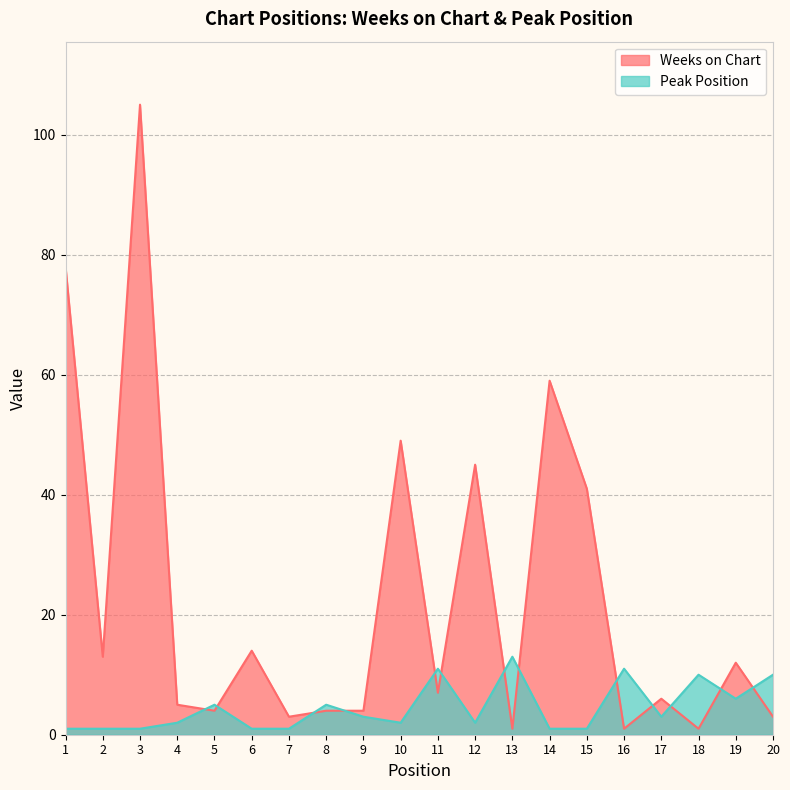

Reading left to right, transcribe all the data shown in this chart.

Weeks on Chart: 1=78	2=13	3=105	4=5	5=4	6=14	7=3	8=4	9=4	10=49	11=7	12=45	13=1	14=59	15=41	16=1	17=6	18=1	19=12	20=3
Peak Position: 1=1	2=1	3=1	4=2	5=5	6=1	7=1	8=5	9=3	10=2	11=11	12=2	13=13	14=1	15=1	16=11	17=3	18=10	19=6	20=10